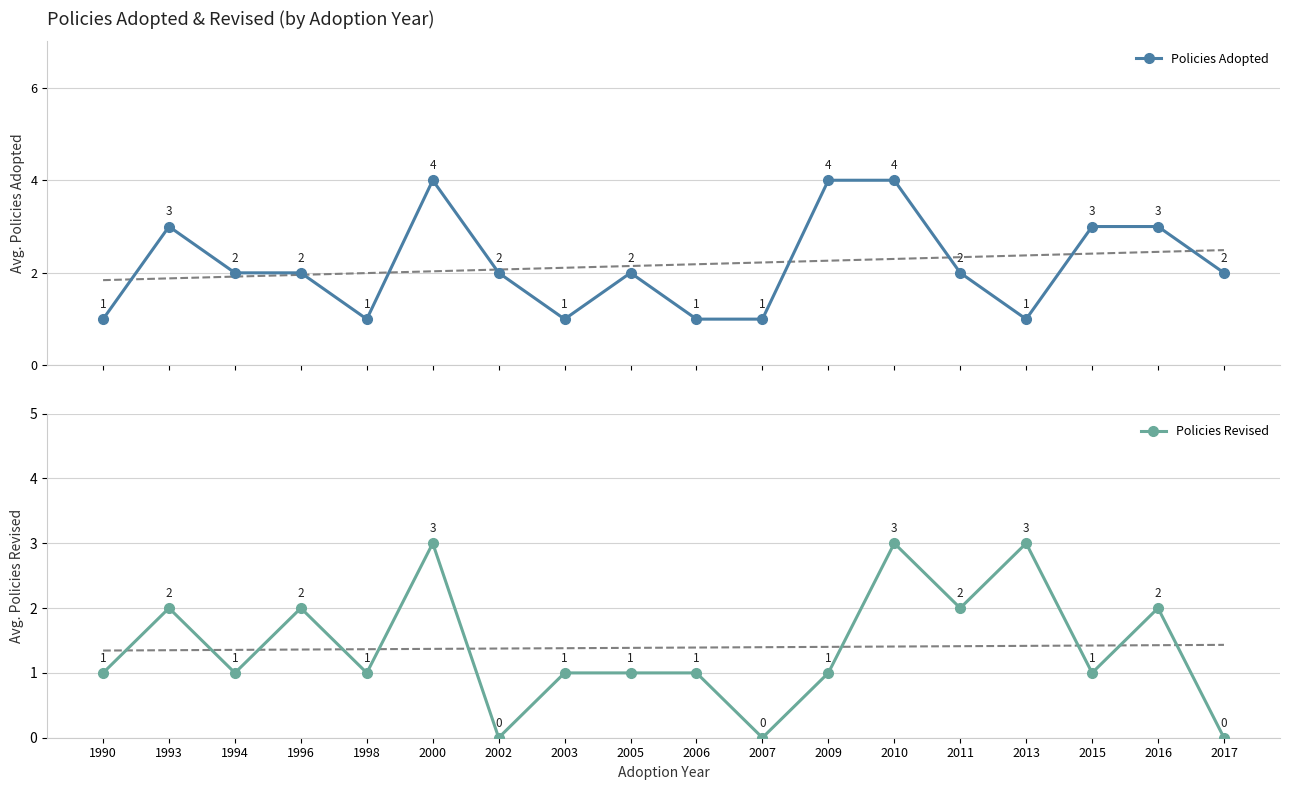

What is the value of the Policies Adopted point at the 18th from the left?

2